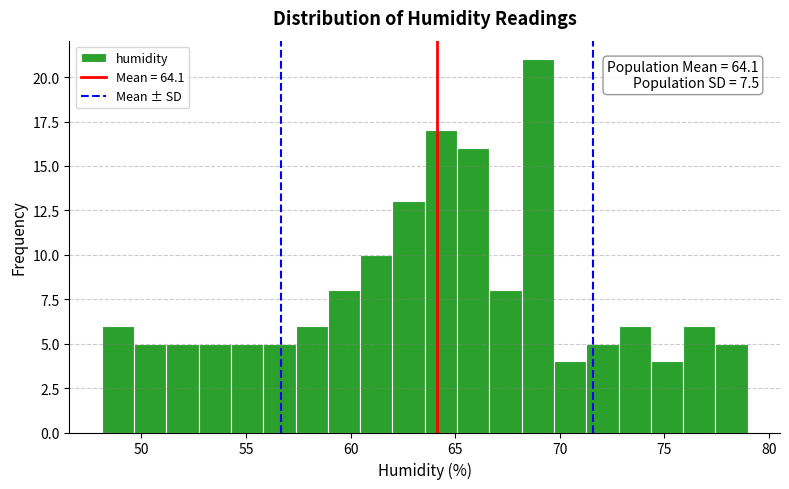

Around what value on the x-axis is the tallest bar? Give the approximate position of its centre, as read against the axis.

69.0